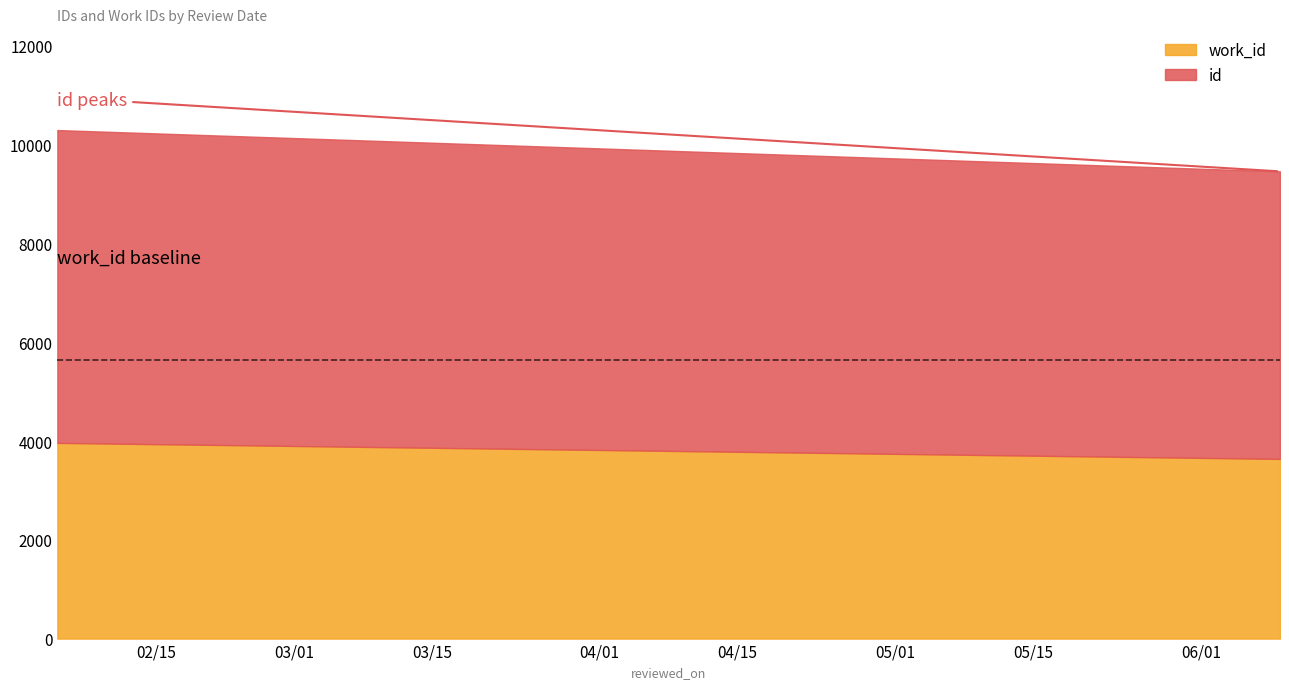

True or false: id has a value of 5271 at 2010-02-05.

False